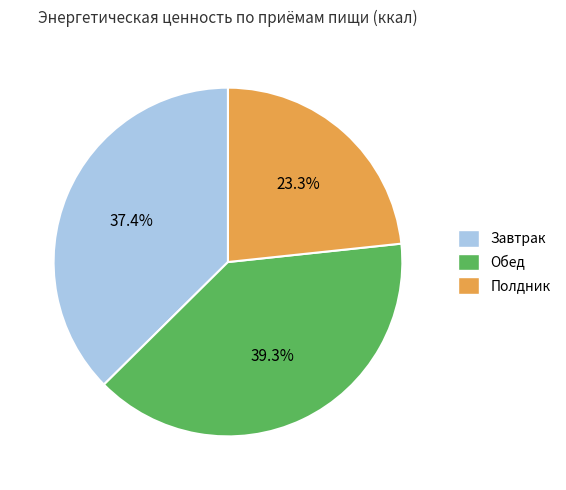

To the nearest percent, what percentage of the pie is Полдник?

23%